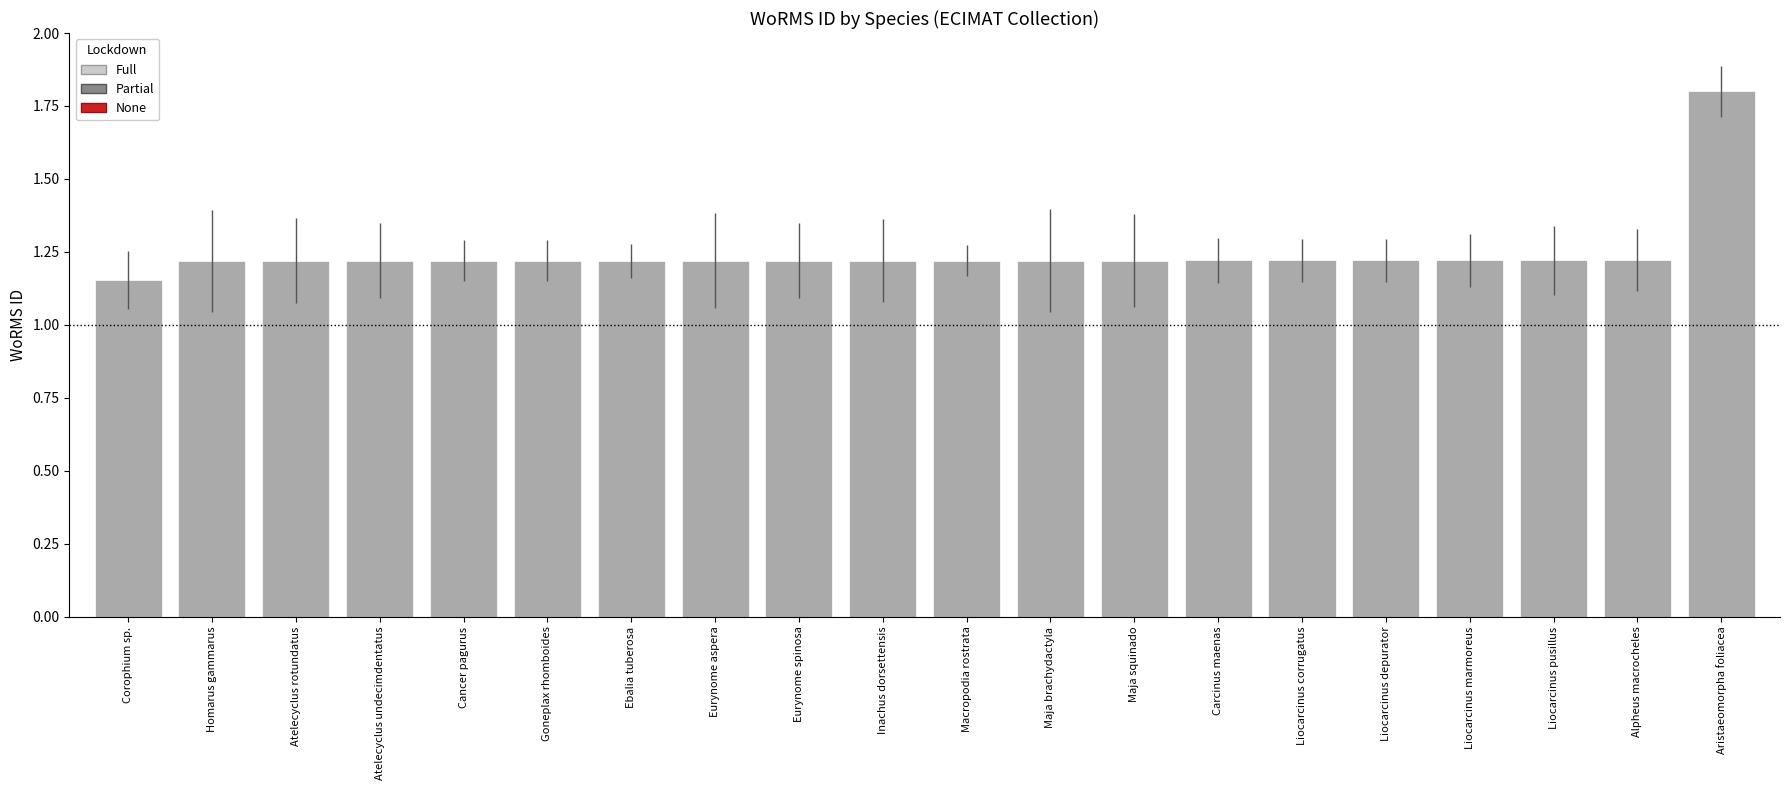

What is the change in value from Inachus dorsettensis to Aristaeomorpha foliacea?

+0.6